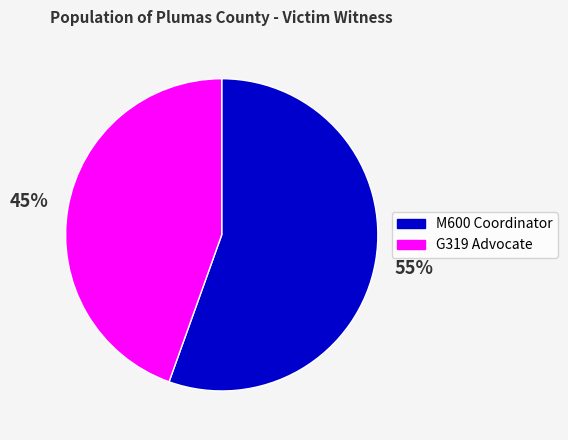

How many slices are in this pie chart?

2